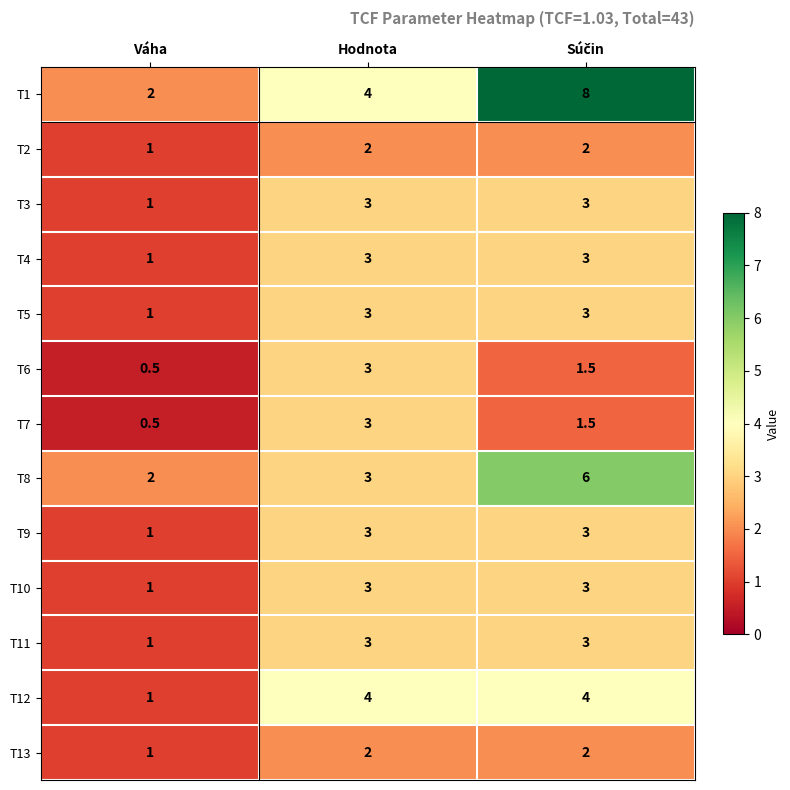

What is the difference between the maximum and minimum values in the T7 series?

2.5